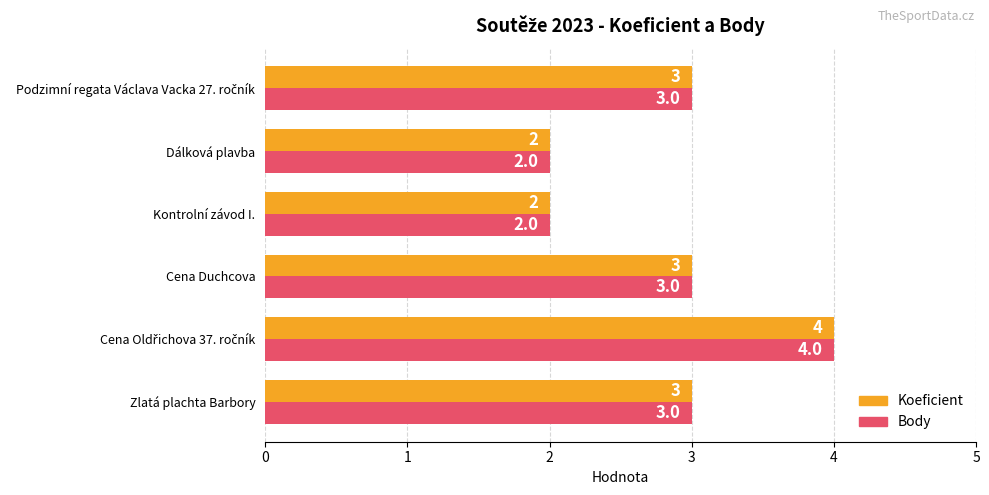

What is the difference between the maximum and minimum values in the Koeficient series?

2